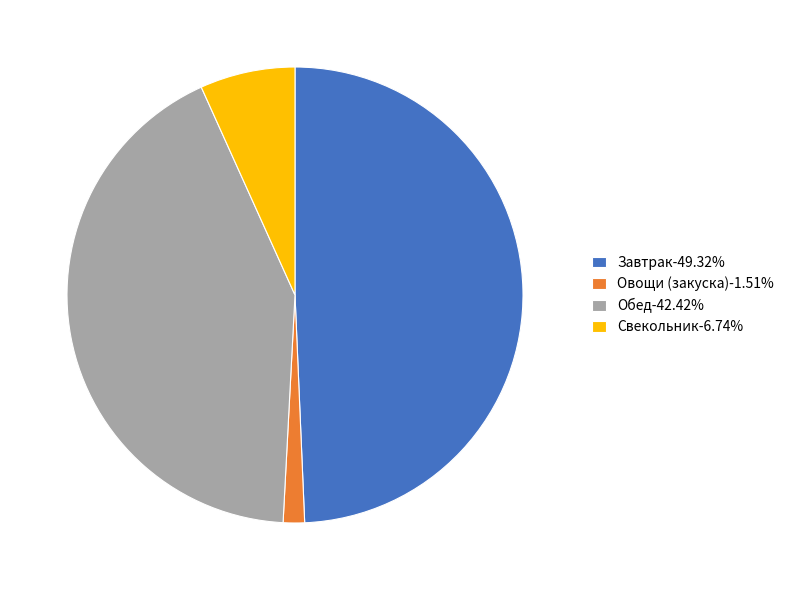

Is there any slice that represents more than half of the pie?

No